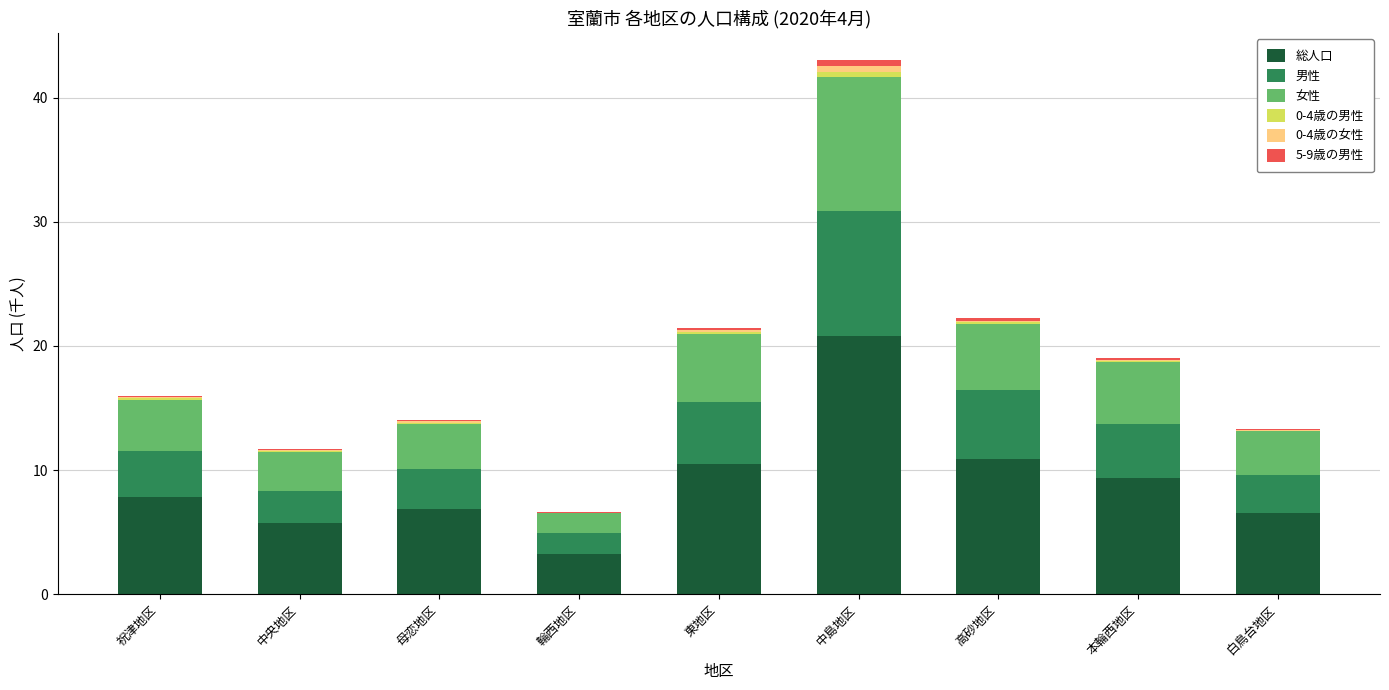

At which category is the sum across all series the highest?

中島地区